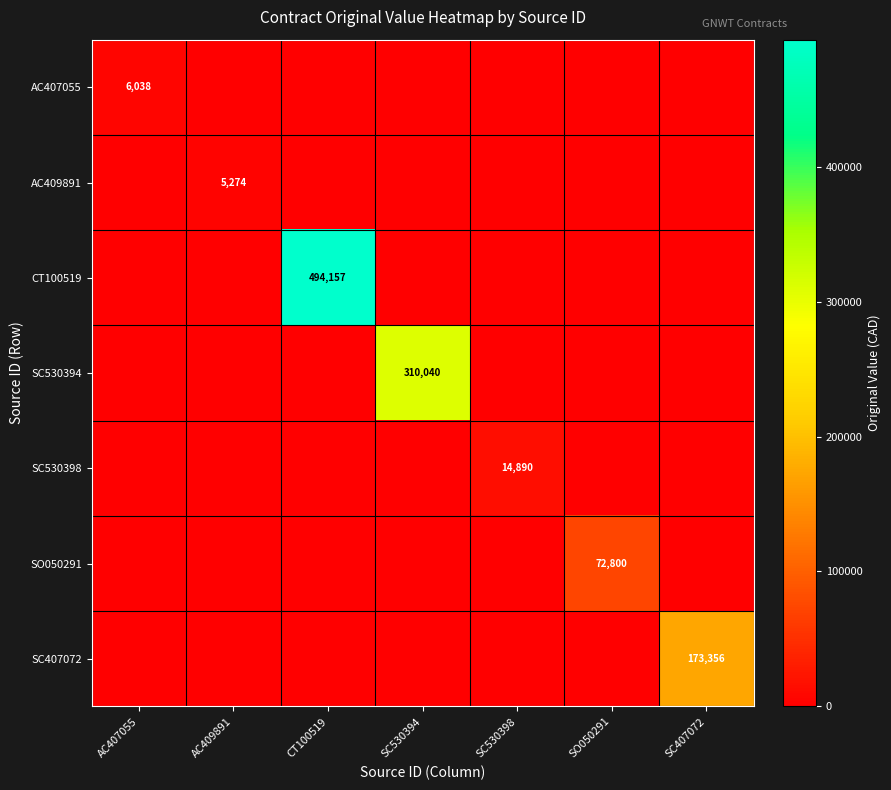

The value of SO050291 at SO050291 is 72800. True or false?

True